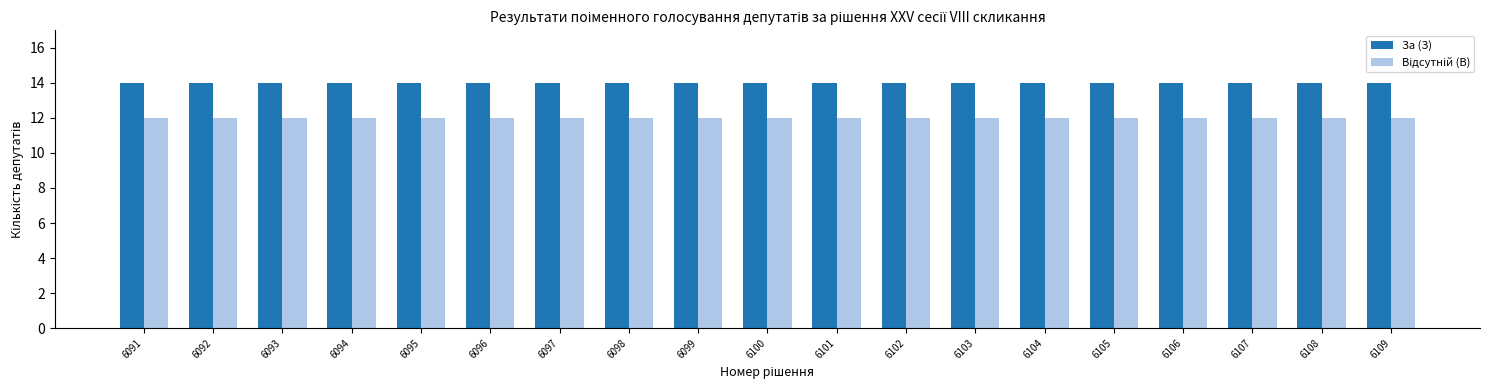

What is the spread (max minus min) of values at 6101?

2